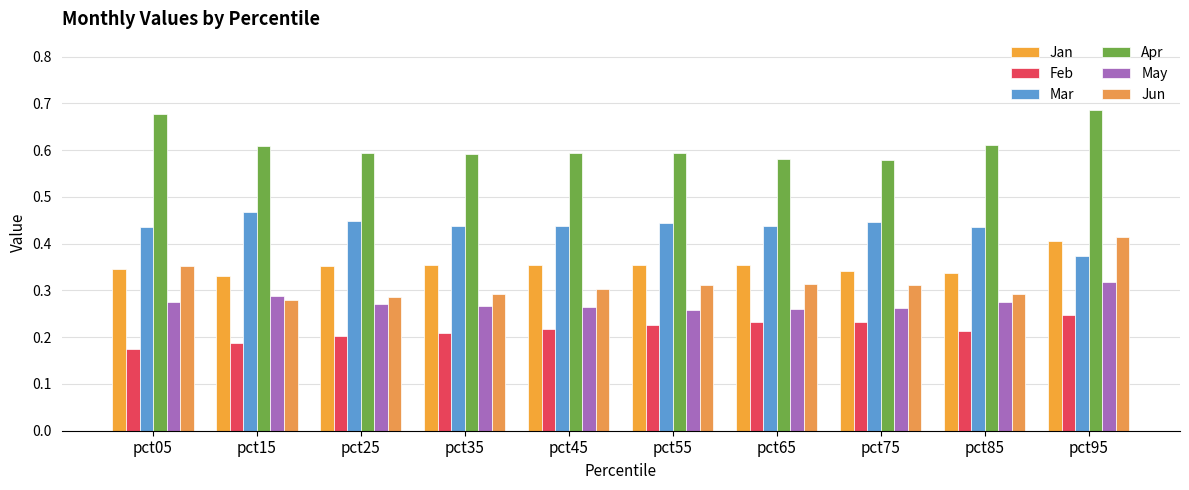

Reading right to left, extract all data points from this chart.

Jan: 0.4	0.3	0.3	0.4	0.4	0.4	0.4	0.4	0.3	0.3
Feb: 0.2	0.2	0.2	0.2	0.2	0.2	0.2	0.2	0.2	0.2
Mar: 0.4	0.4	0.4	0.4	0.4	0.4	0.4	0.4	0.5	0.4
Apr: 0.7	0.6	0.6	0.6	0.6	0.6	0.6	0.6	0.6	0.7
May: 0.3	0.3	0.3	0.3	0.3	0.3	0.3	0.3	0.3	0.3
Jun: 0.4	0.3	0.3	0.3	0.3	0.3	0.3	0.3	0.3	0.4